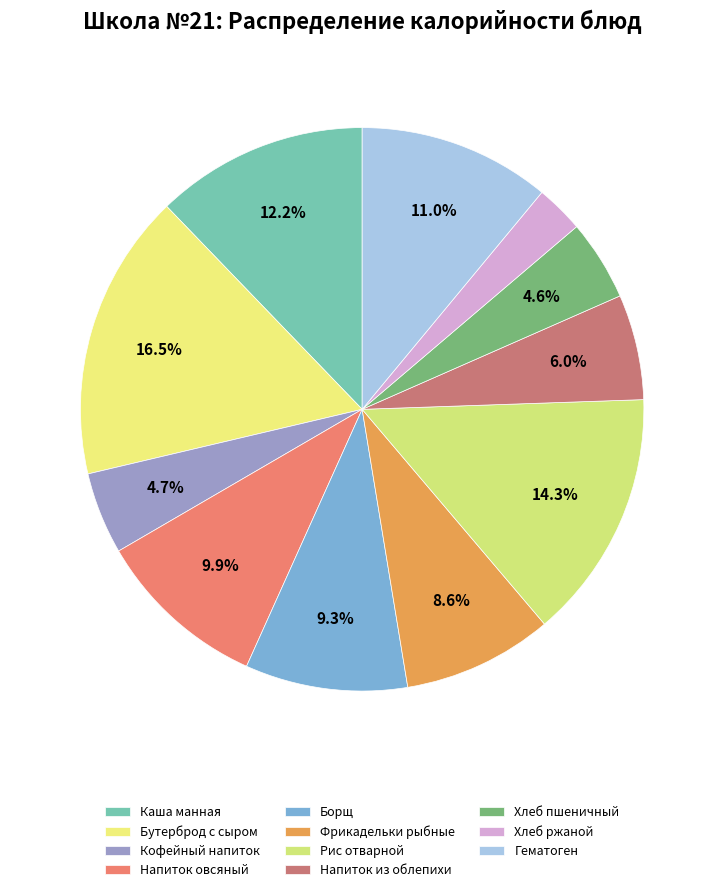

Is it true that Бутерброд с сыром is 4% of the pie?

False